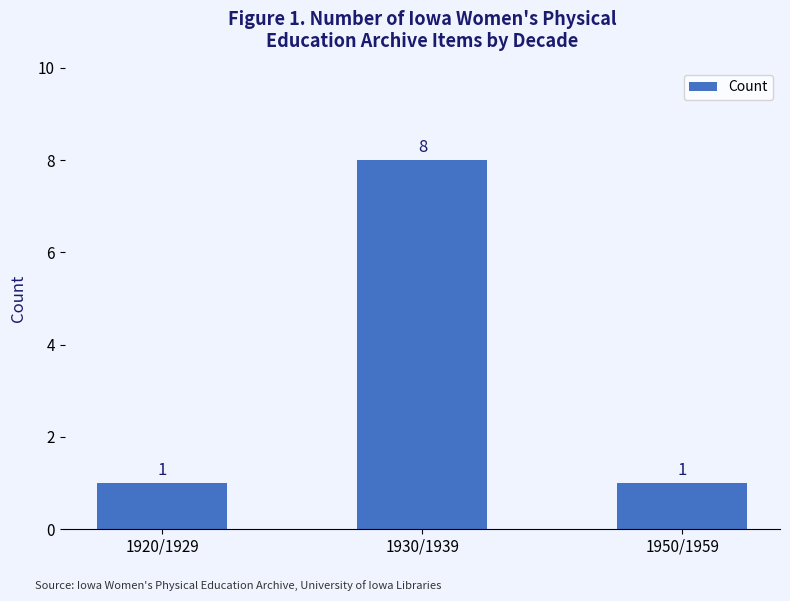

What is the change in value from 1920/1929 to 1930/1939?

+7